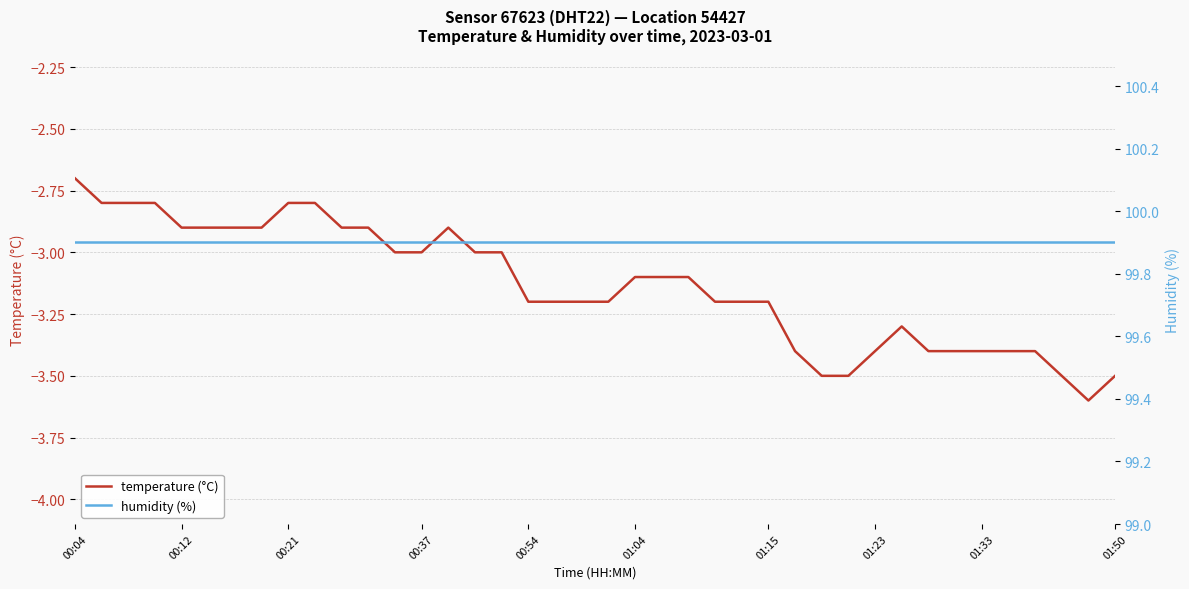

What is the lowest value of the temperature (°C) series?

-3.6